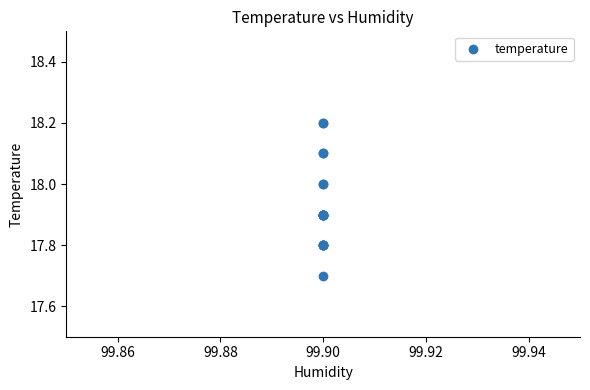

What Y value in the scatter plot is closest to 17?

17.7